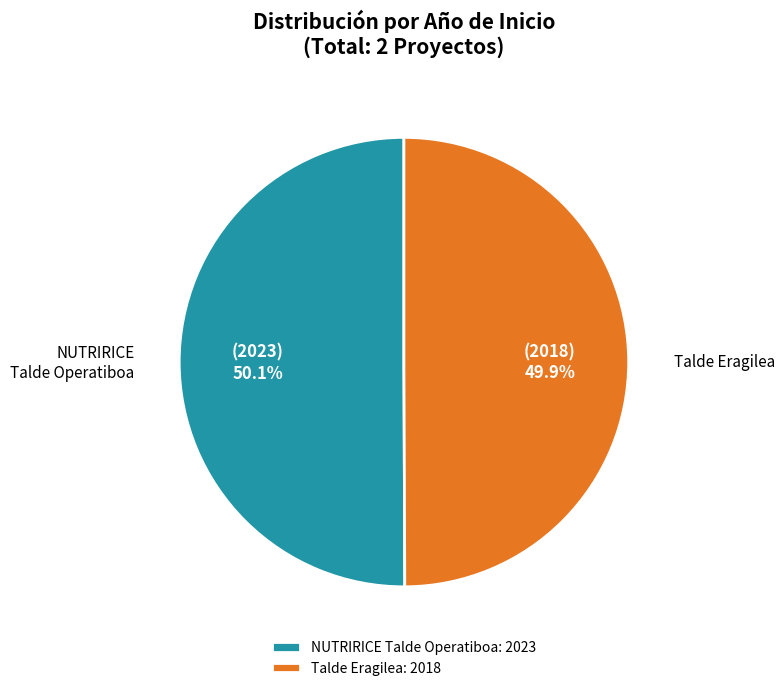

The Talde Eragilea slice represents 50% of the pie. True or false?

True